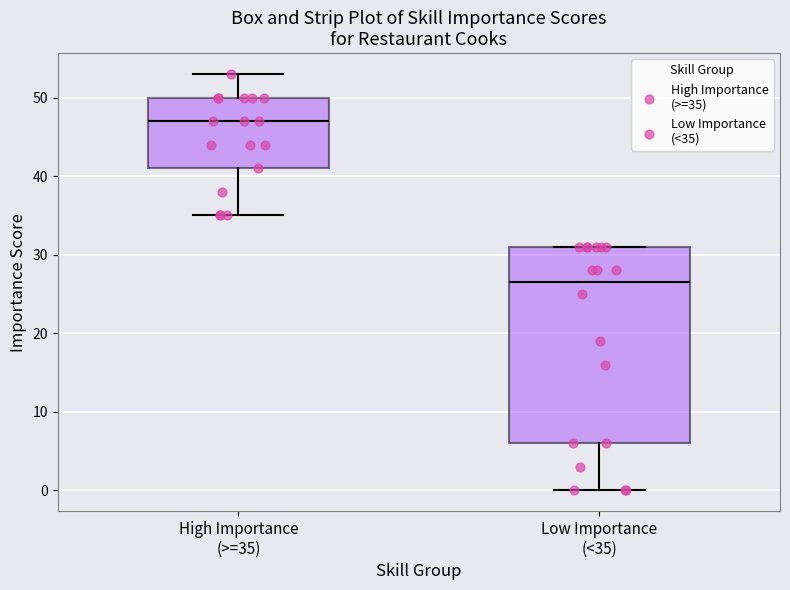

Where does the median line of the box for Low Importance (<35) sit on the y-axis? The values are not printed on the chart, so give them approximately, as read against the axis.

27